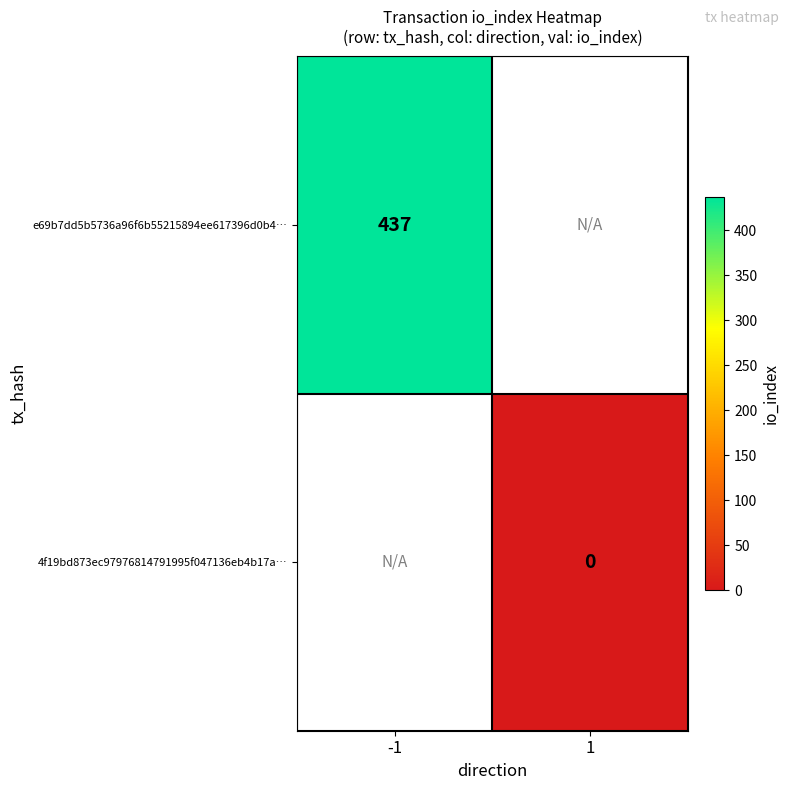

The value of e69b7dd5b5736a96f6b55215894ee617396d0b4… at -1 is 437. True or false?

True